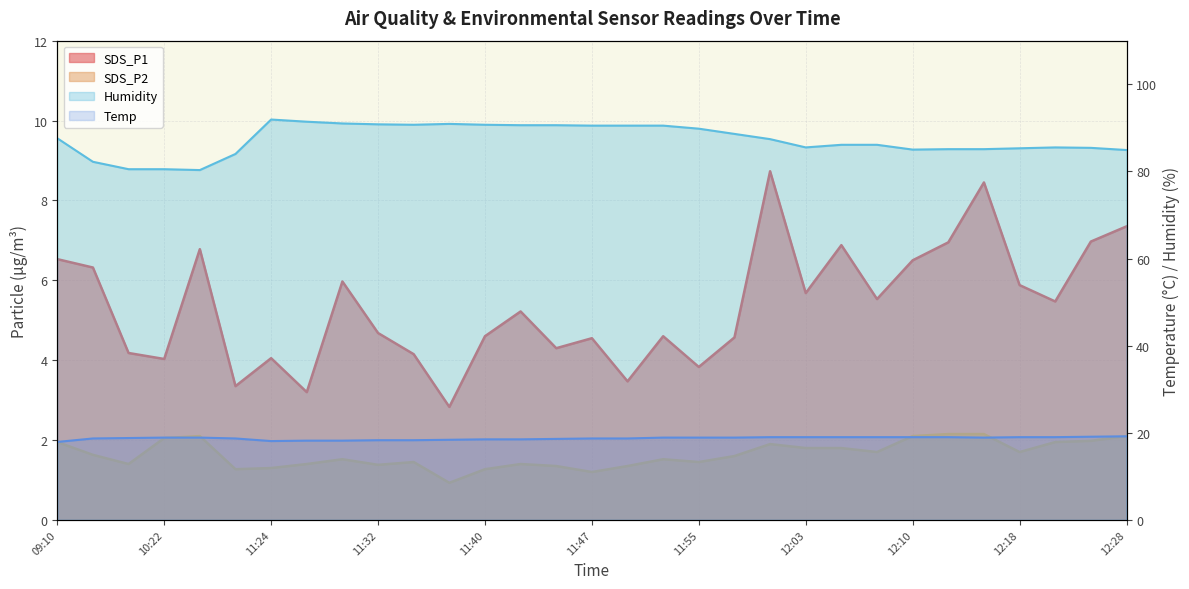

Reading left to right, list all the values displayed in this chart.

SDS_P1: 09:10=6.5	10:10=6.3	10:19=4.2	10:22=4.0	10:25=6.8	10:28=3.4	11:24=4.0	11:26=3.2	11:29=6.0	11:32=4.7	11:34=4.2	11:37=2.8	11:40=4.6	11:42=5.2	11:45=4.3	11:47=4.5	11:50=3.5	11:53=4.6	11:55=3.8	11:58=4.6	12:00=8.7	12:03=5.7	12:05=6.9	12:08=5.5	12:10=6.5	12:13=7.0	12:15=8.4	12:18=5.9	12:20=5.5	12:23=7.0	12:28=7.3
SDS_P2: 09:10=1.9	10:10=1.6	10:19=1.4	10:22=2.0	10:25=2.1	10:28=1.3	11:24=1.3	11:26=1.4	11:29=1.5	11:32=1.4	11:34=1.4	11:37=0.9	11:40=1.3	11:42=1.4	11:45=1.4	11:47=1.2	11:50=1.4	11:53=1.5	11:55=1.4	11:58=1.6	12:00=1.9	12:03=1.8	12:05=1.8	12:08=1.7	12:10=2.1	12:13=2.1	12:15=2.1	12:18=1.7	12:20=1.9	12:23=2.0	12:28=2.1
Temp: 09:10=17.9	10:10=18.7	10:19=18.8	10:22=18.9	10:25=18.9	10:28=18.7	11:24=18.1	11:26=18.2	11:29=18.2	11:32=18.3	11:34=18.3	11:37=18.4	11:40=18.5	11:42=18.5	11:45=18.6	11:47=18.7	11:50=18.7	11:53=18.9	11:55=18.9	11:58=18.9	12:00=19.0	12:03=19.0	12:05=19.0	12:08=19.0	12:10=19.0	12:13=19.0	12:15=18.9	12:18=19.0	12:20=19.0	12:23=19.1	12:28=19.2
Humidity: 09:10=87.6	10:10=82.2	10:19=80.5	10:22=80.5	10:25=80.3	10:28=84.0	11:24=91.9	11:26=91.4	11:29=91.0	11:32=90.8	11:34=90.7	11:37=90.9	11:40=90.7	11:42=90.6	11:45=90.6	11:47=90.5	11:50=90.5	11:53=90.5	11:55=89.8	11:58=88.6	12:00=87.4	12:03=85.5	12:05=86.1	12:08=86.1	12:10=85.0	12:13=85.1	12:15=85.1	12:18=85.3	12:20=85.5	12:23=85.4	12:28=84.9